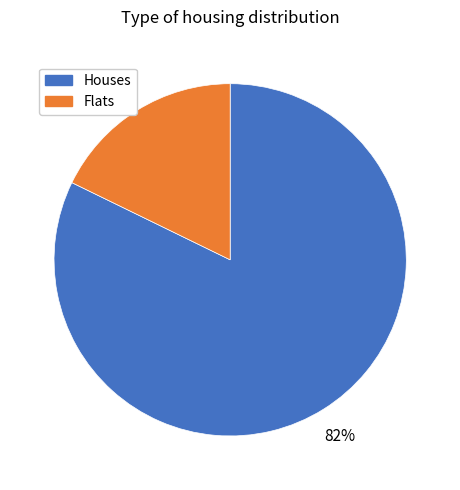

Is there a majority slice in this chart?

Yes